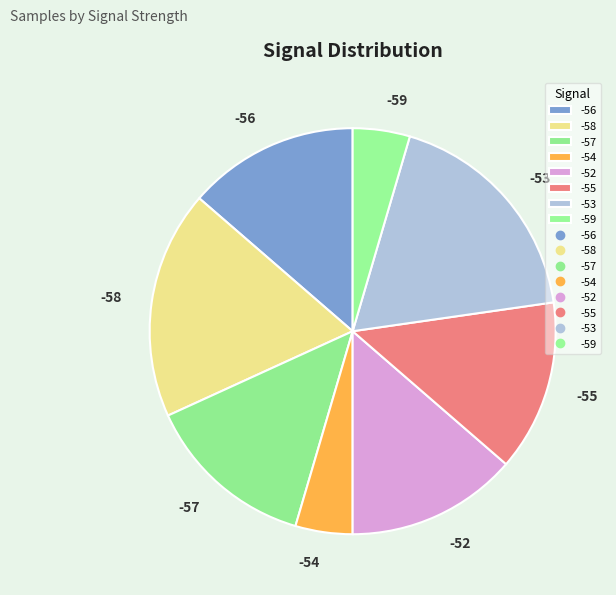

Is there any slice that represents more than half of the pie?

No